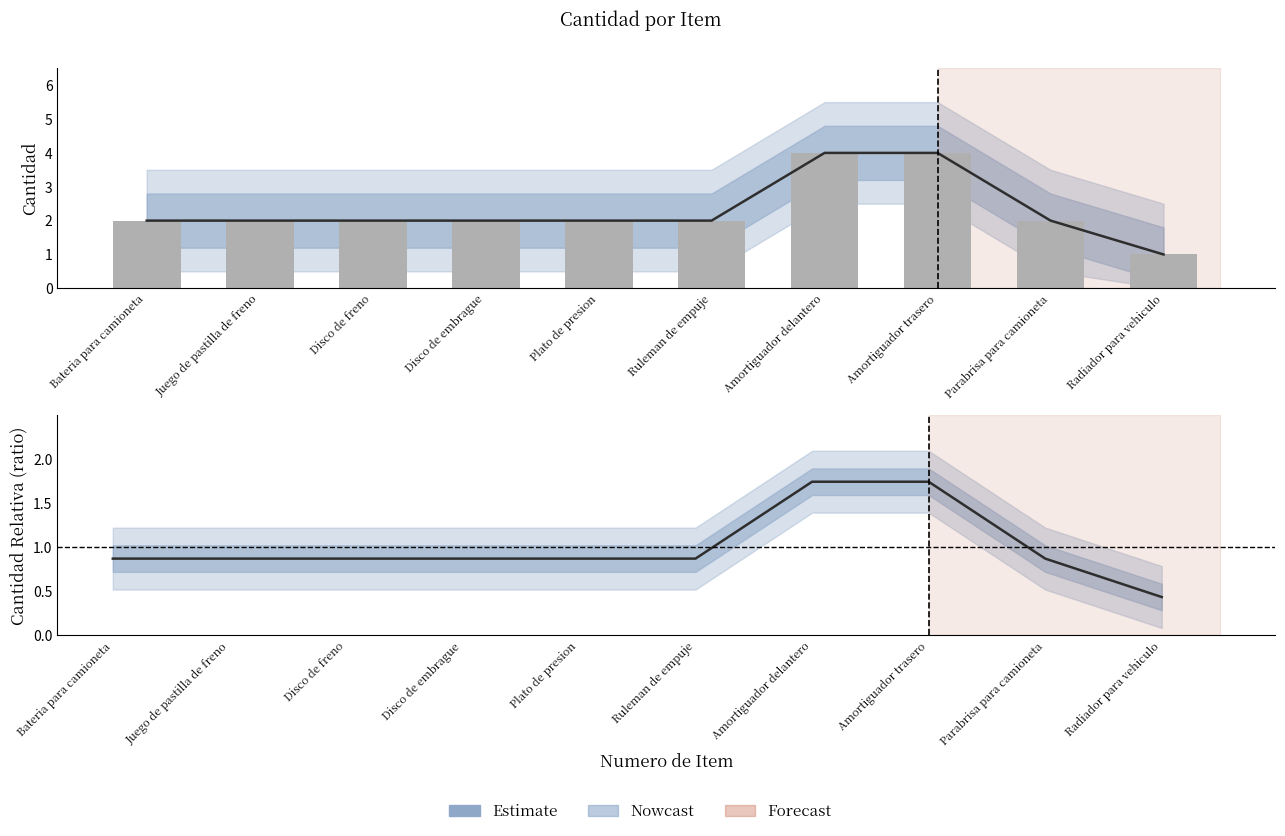

Rank the series by their average value, from highest to lowest.

cantidad, Estimate